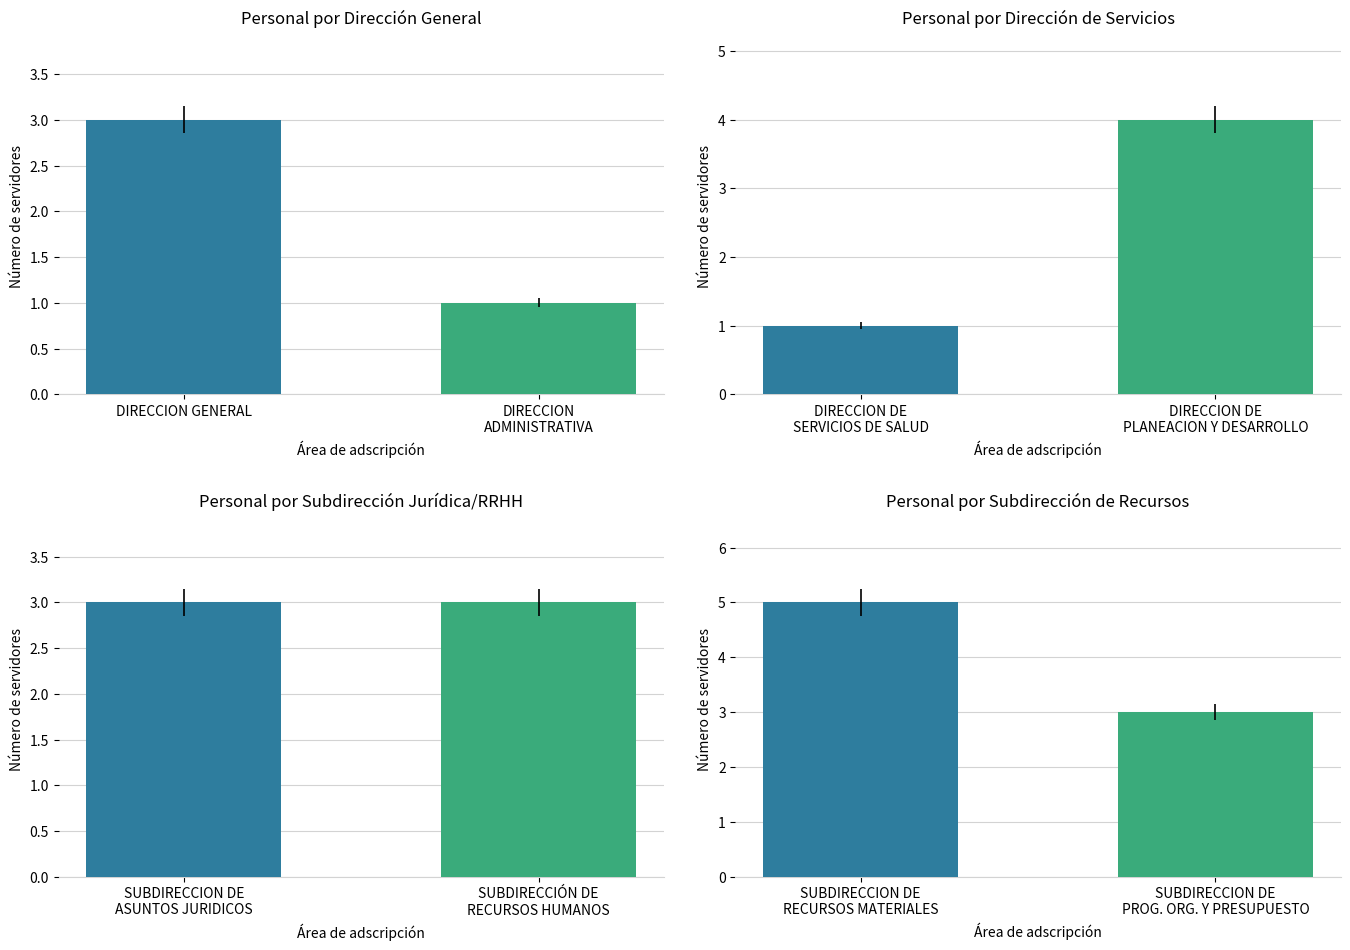

Reading left to right, list all the values displayed in this chart.

3	1	1	4	3	3	5	3